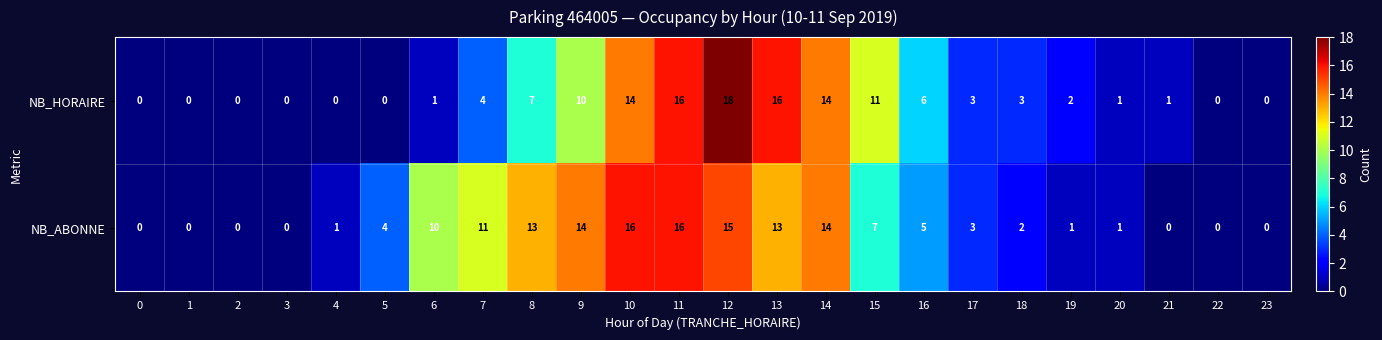

Rank the series by their average value, from lowest to highest.

NB_HORAIRE, NB_ABONNE